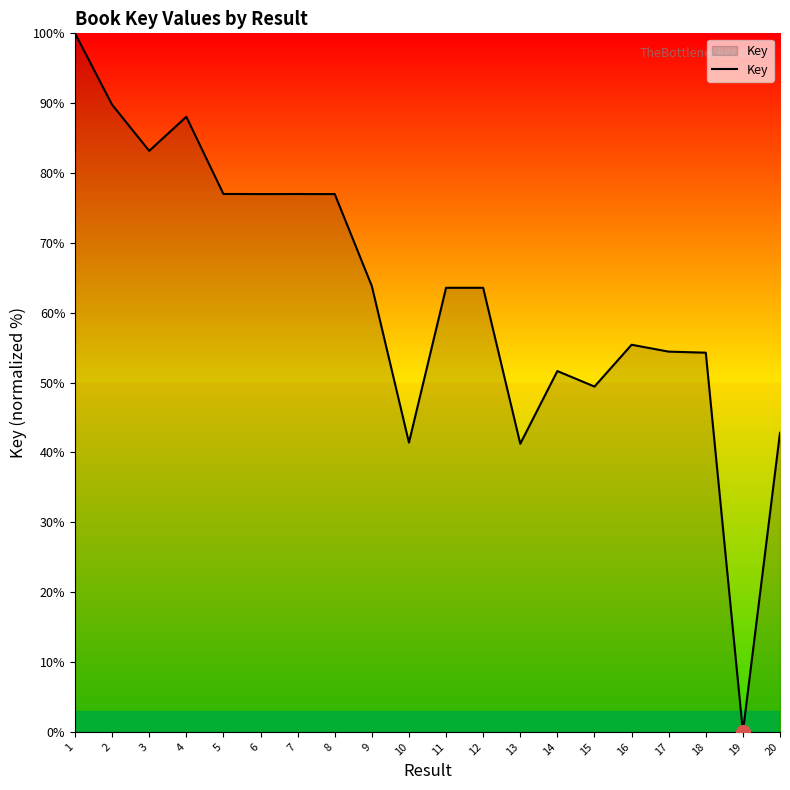

What is the difference between the maximum and second lowest values?

58.7